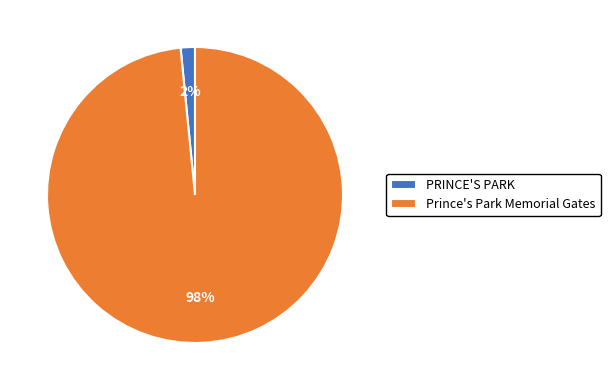

What is the largest slice in the pie chart?

Prince's Park Memorial Gates